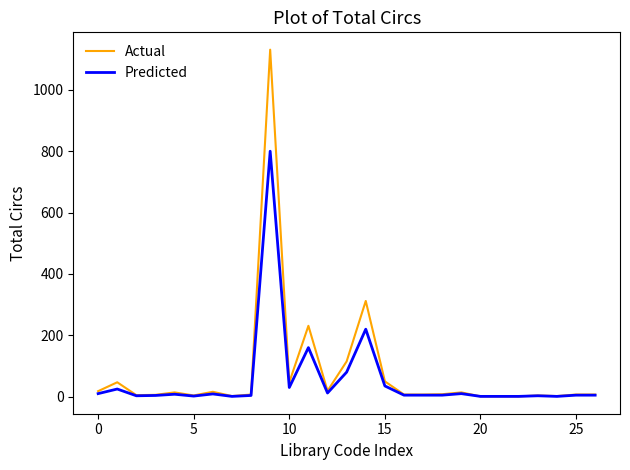

What is the maximum value for Actual?

1131